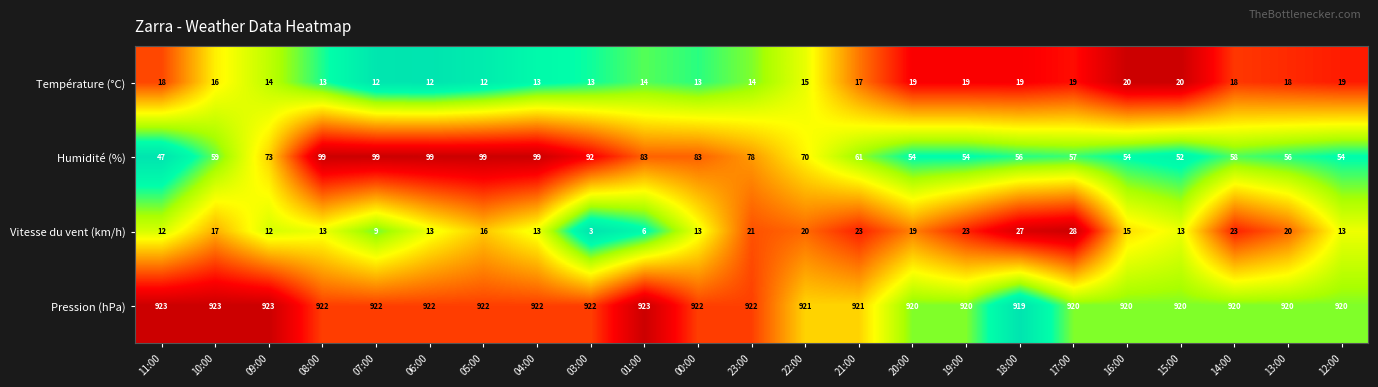

The value of Température (°C) at 22:00 is 7. True or false?

False